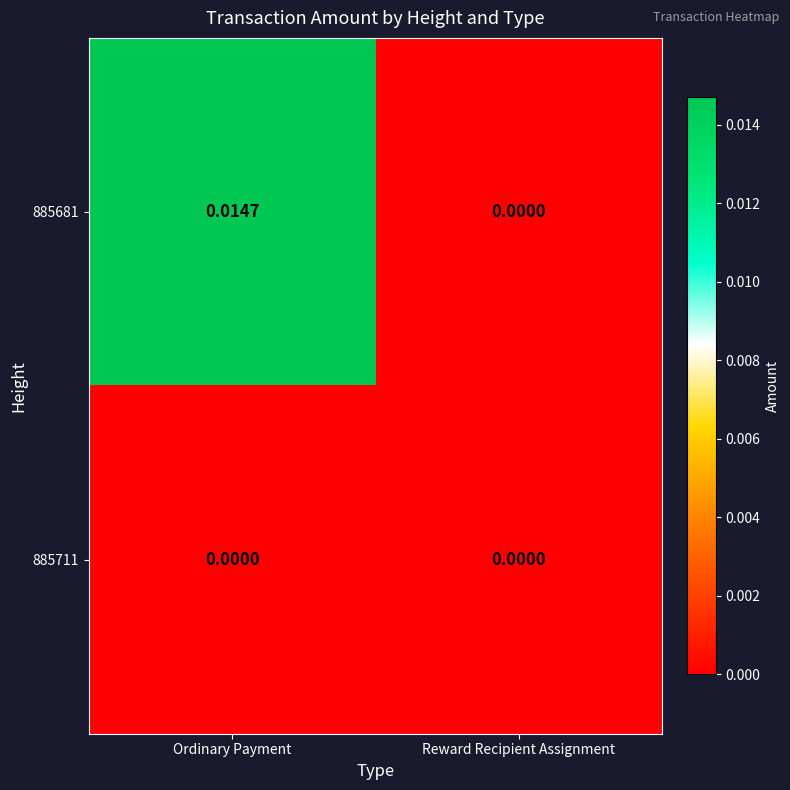

How many categories are shown in the chart?

2